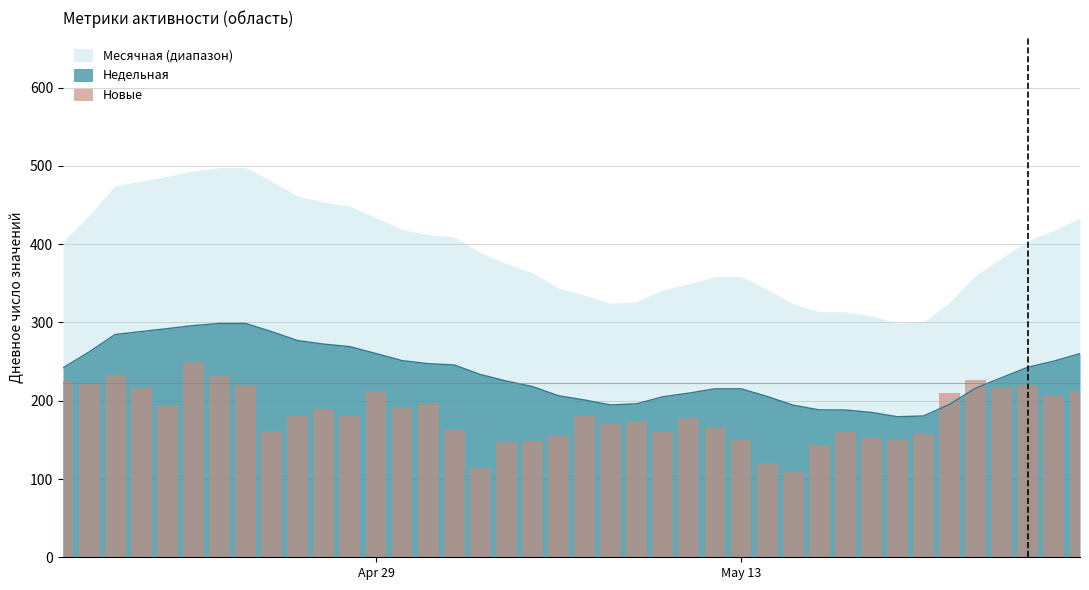

What is the highest value of the Недельная series?

298.8